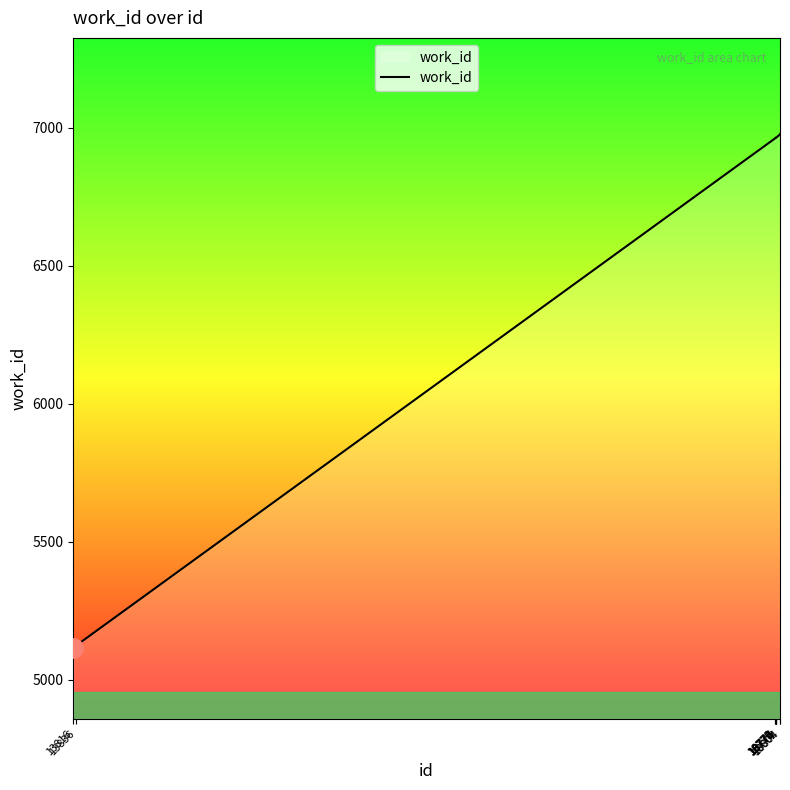

What is the minimum value shown in the chart?

5114